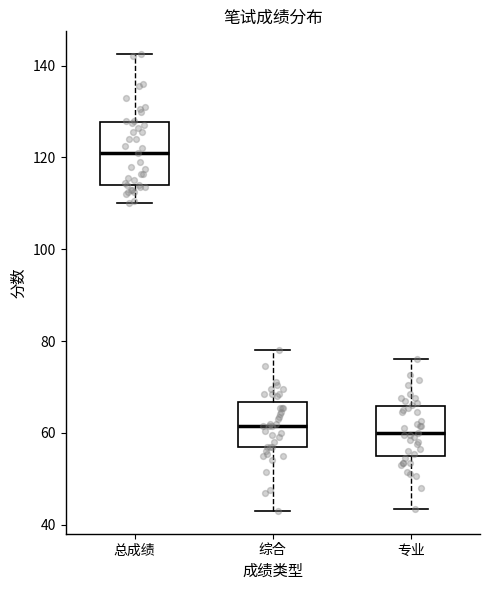

Reading left to right, transcribe this box plot: for each box, give where its median line is, the range the box spans, and where its two whiskers end, as read against the y-axis. The values are not printed on the chart, so give them approximately, as read against the axis.

总成绩: median 122, box 114 to 128, whiskers 110 to 142
综合: median 62, box 58 to 66, whiskers 44 to 78
专业: median 60, box 56 to 66, whiskers 44 to 76